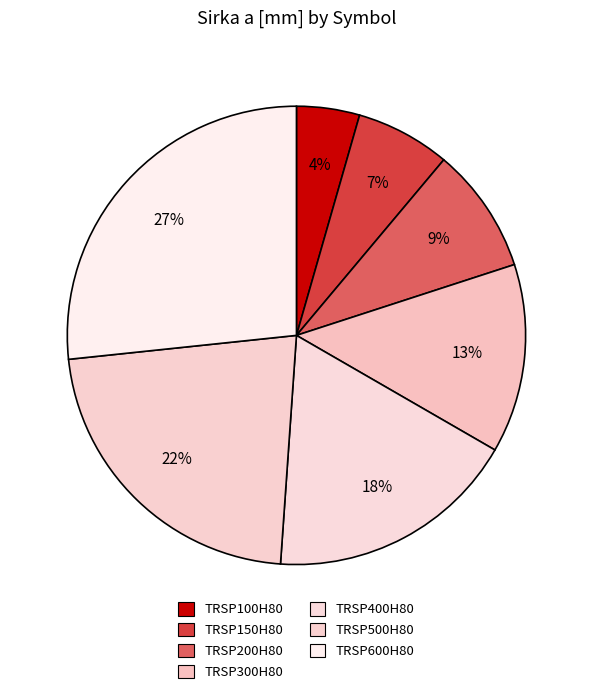

To the nearest percent, what percentage of the pie is TRSP100H80?

4%